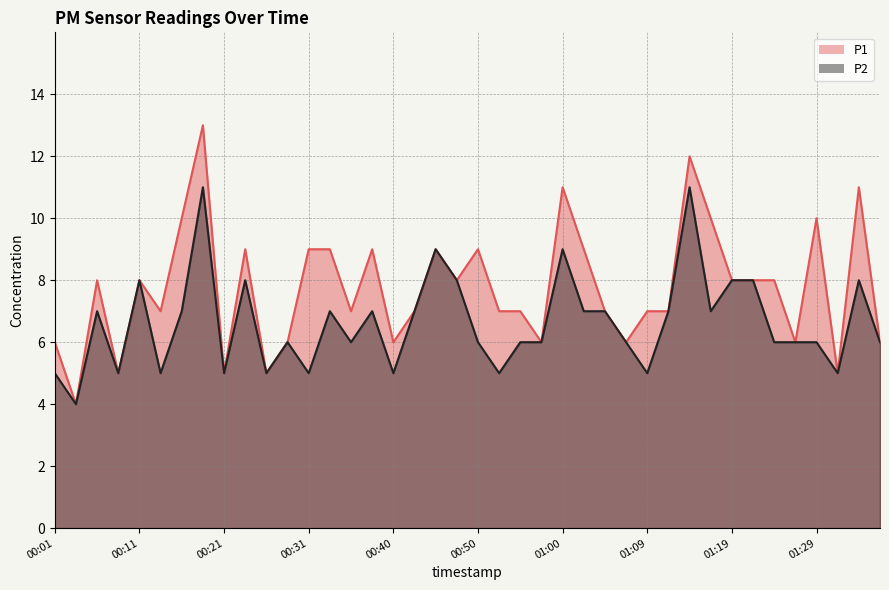

List the series in order of their peak value, lowest first.

P2, P1